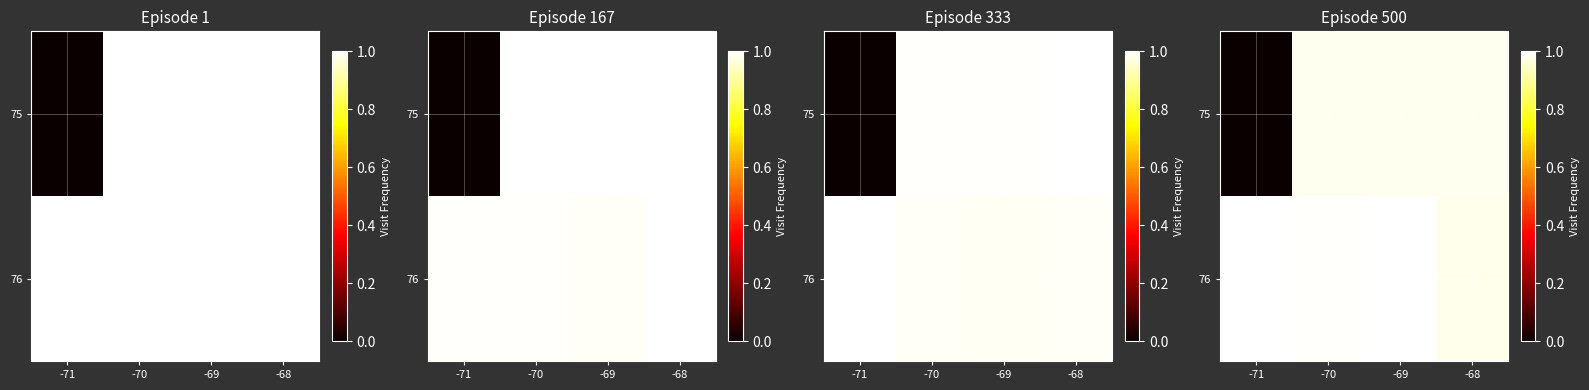

At which category is the sum across all series the highest?

-69